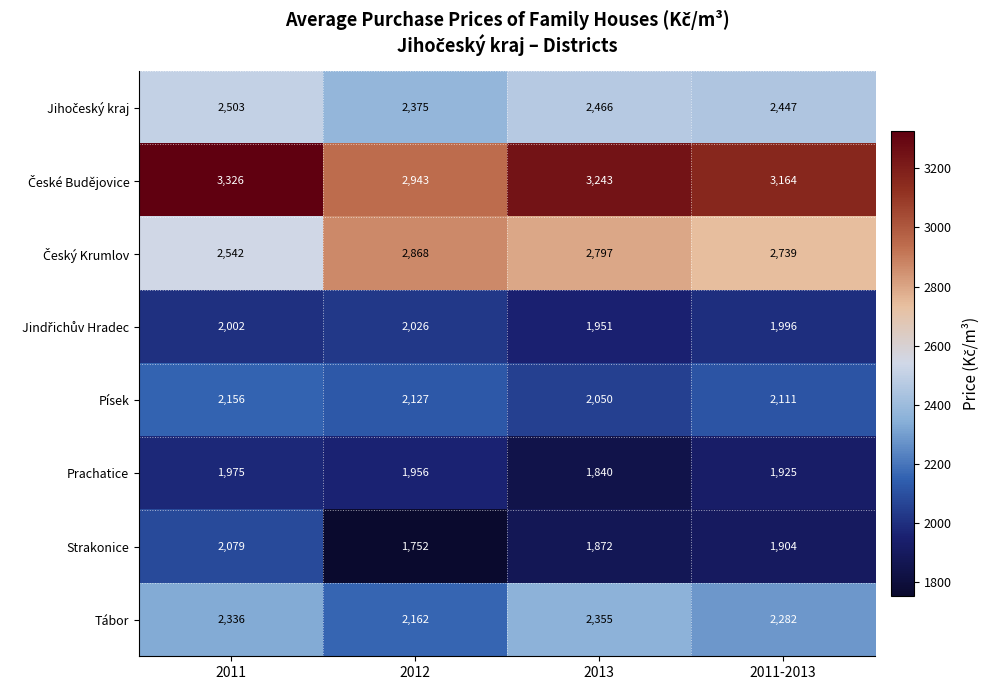

Which category has the lowest value across all series?

2012